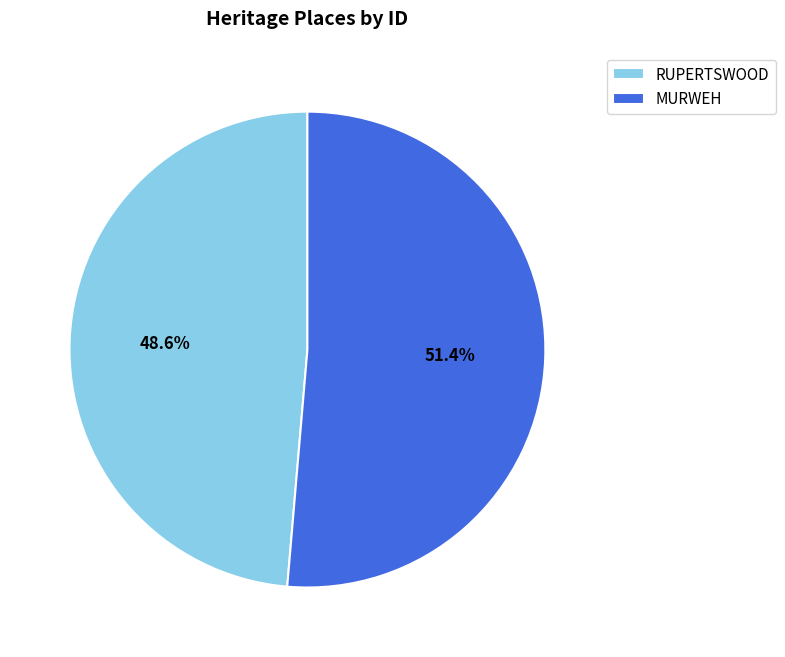

Approximately how many times larger is the value at MURWEH compared to RUPERTSWOOD?

1.1